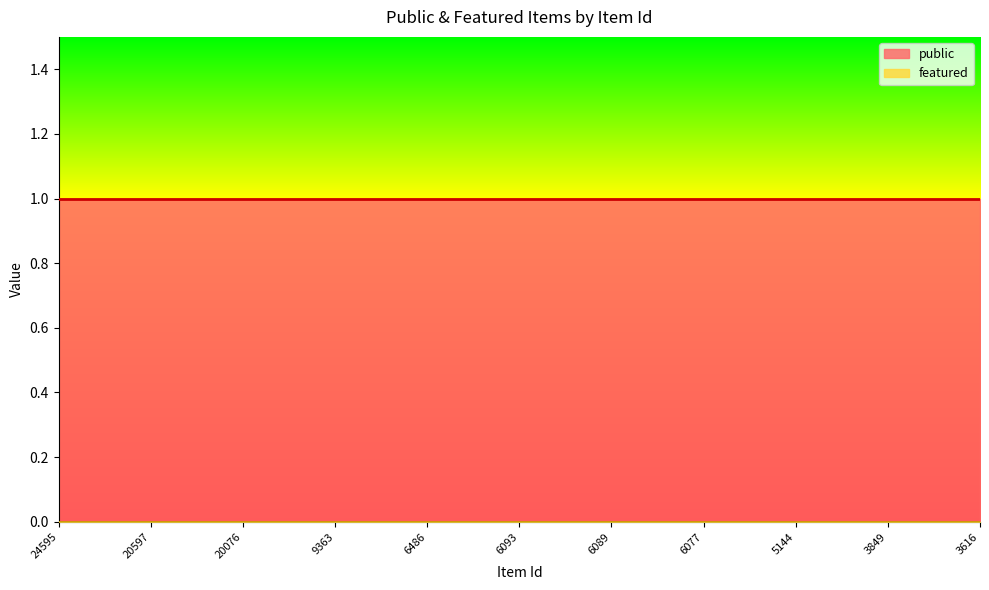

True or false: featured and public intersect in this chart.

False